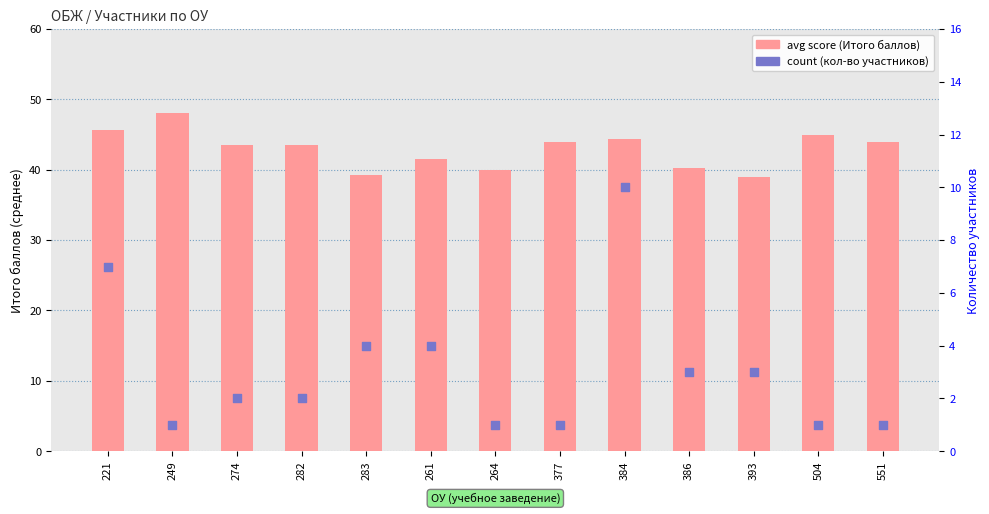

At how many categories does at least one series exceed 14?

13